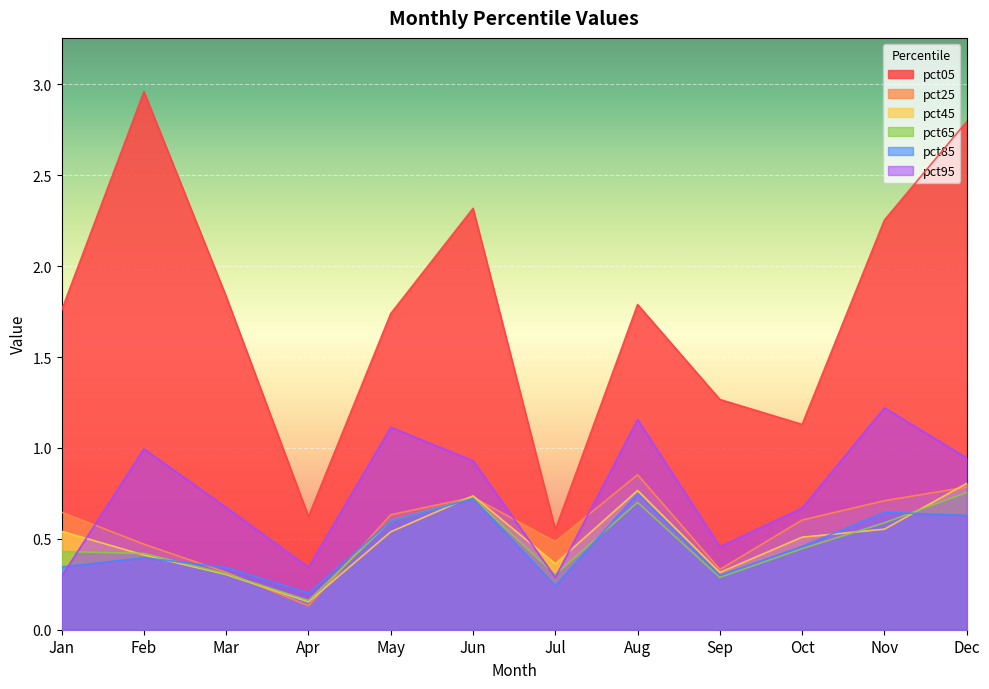

Which category has the highest value across all series?

Feb